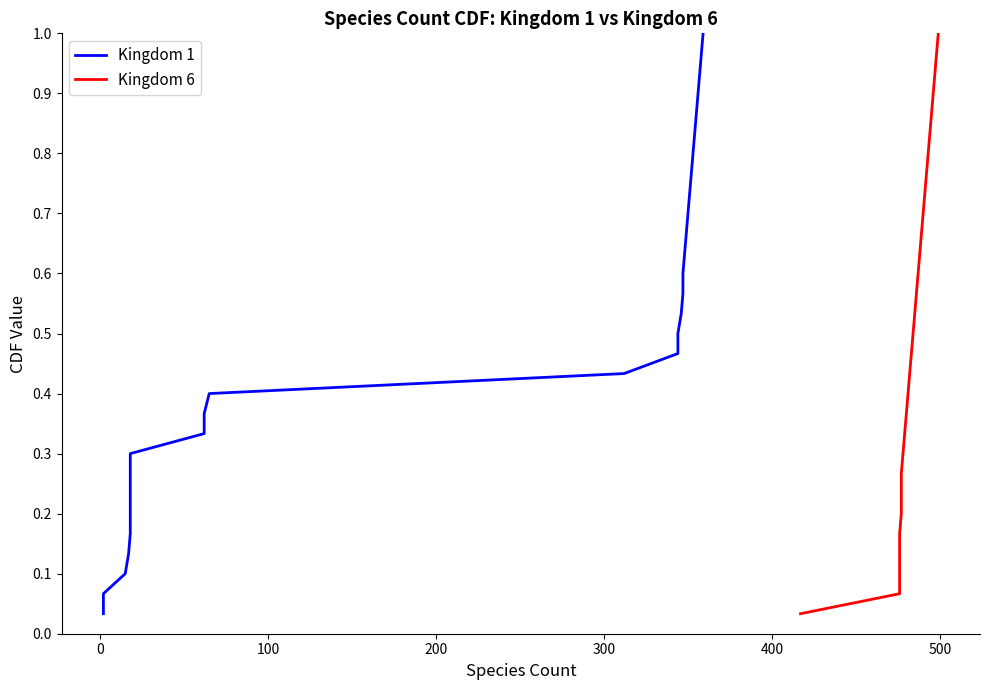

How many series are shown in this chart?

2